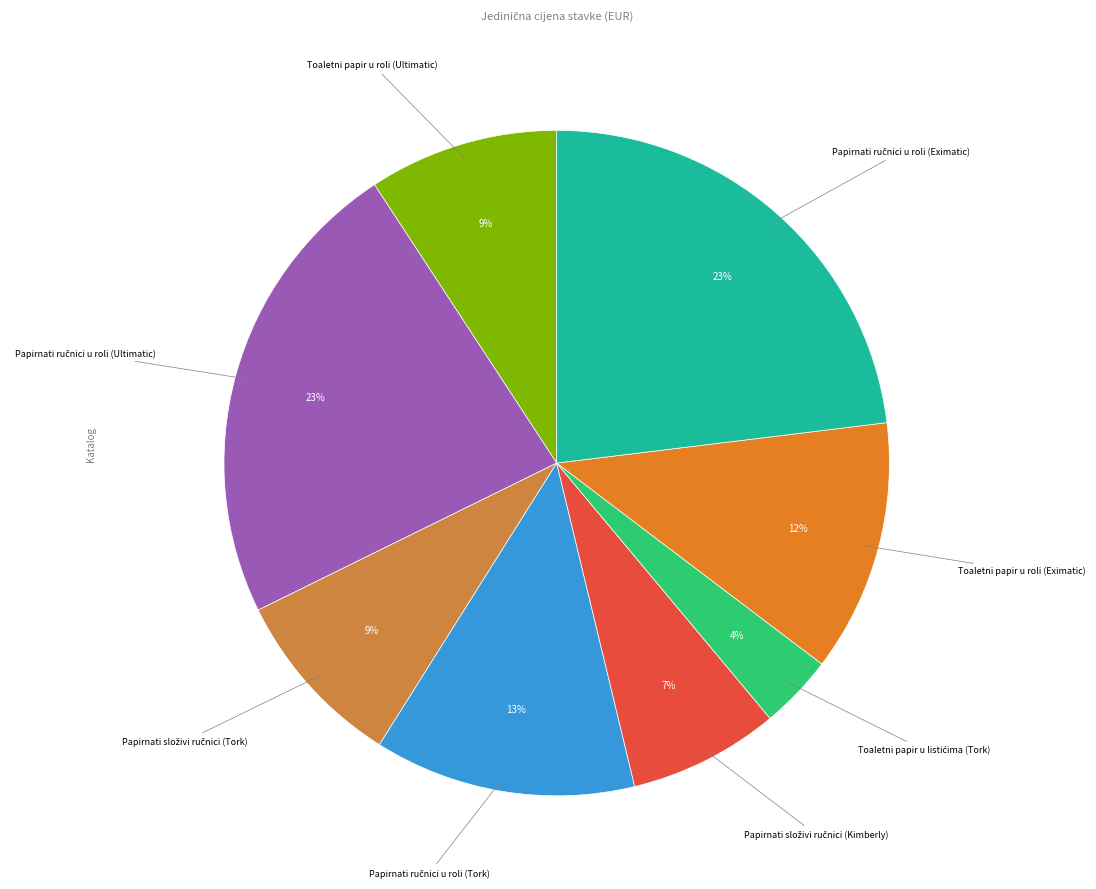

How many slices are in this pie chart?

8